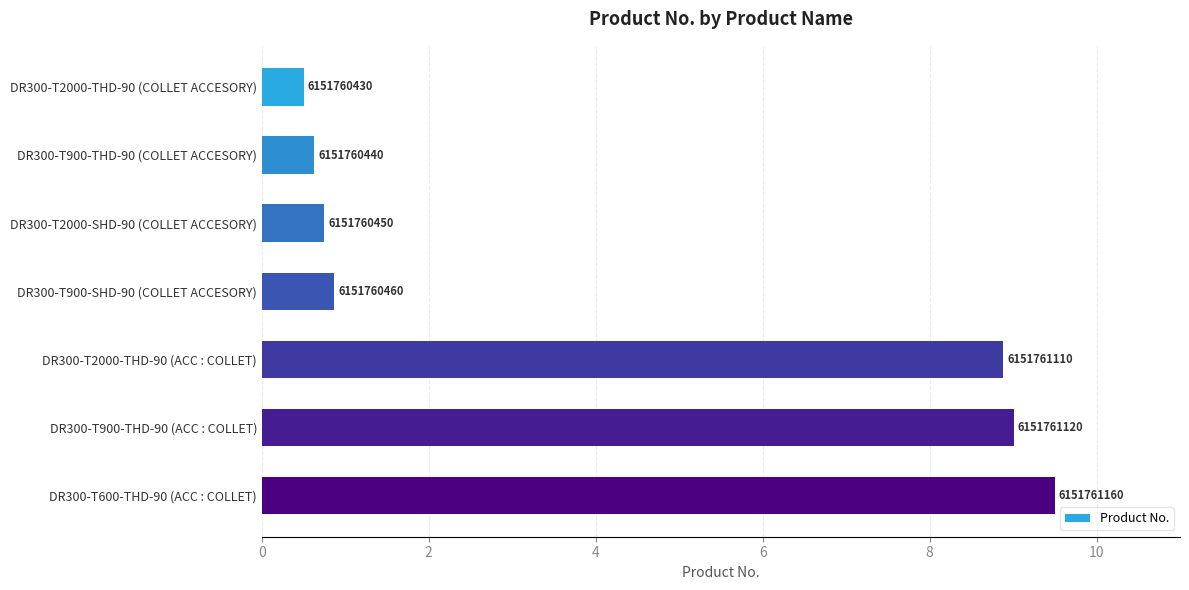

Are the bars horizontal?

Yes